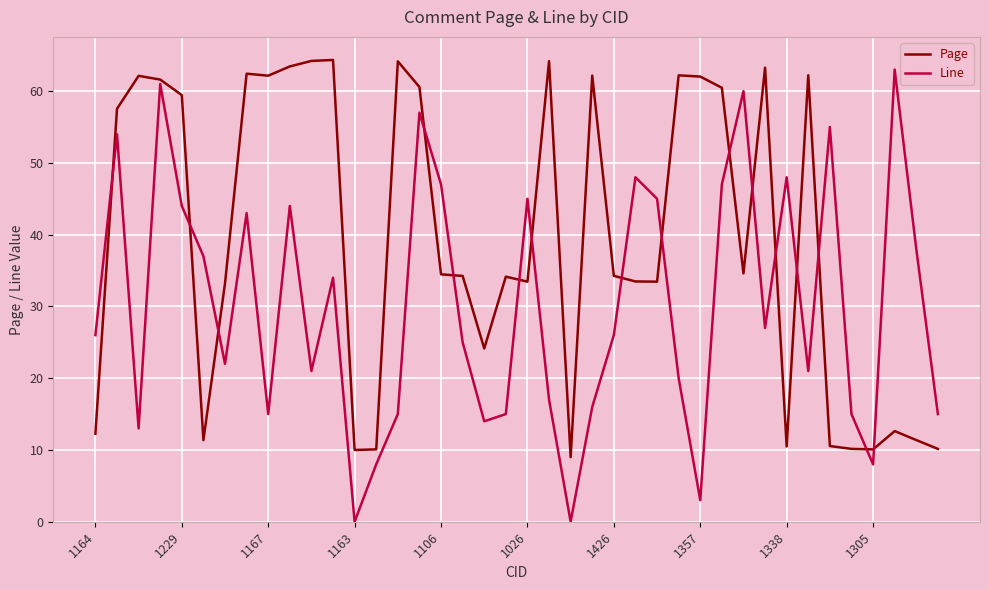

How many lines are shown in the chart?

2